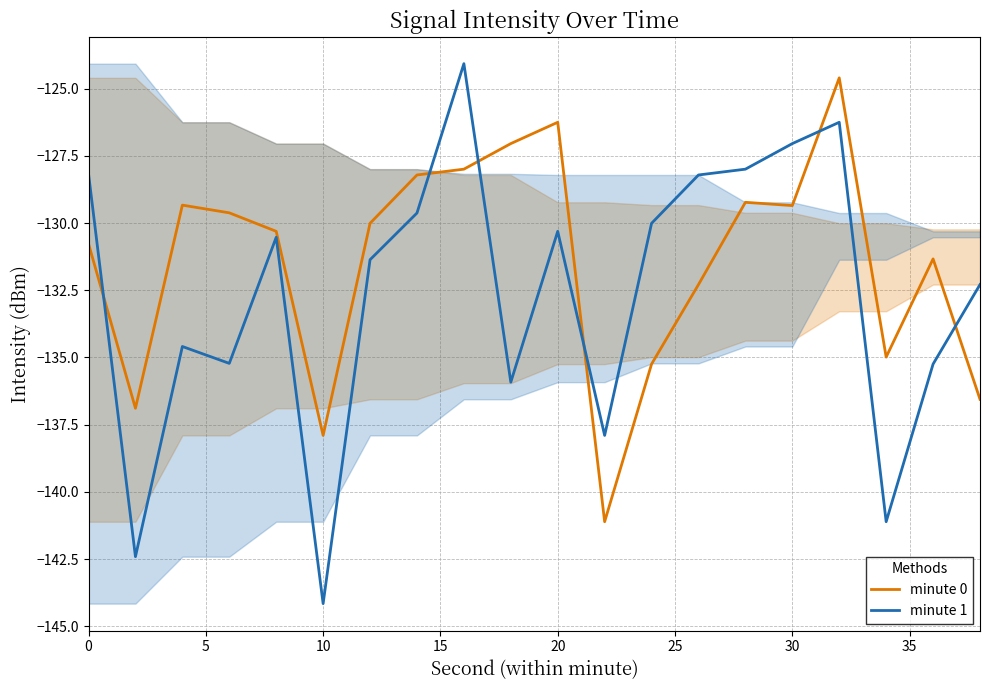

List the series in order of their overall mean, highest first.

minute 0, minute 1